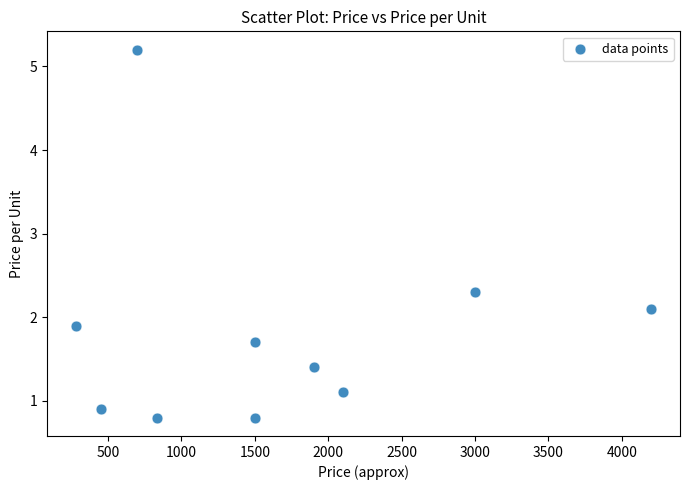

What Y value in the scatter plot is closest to 3?

2.3